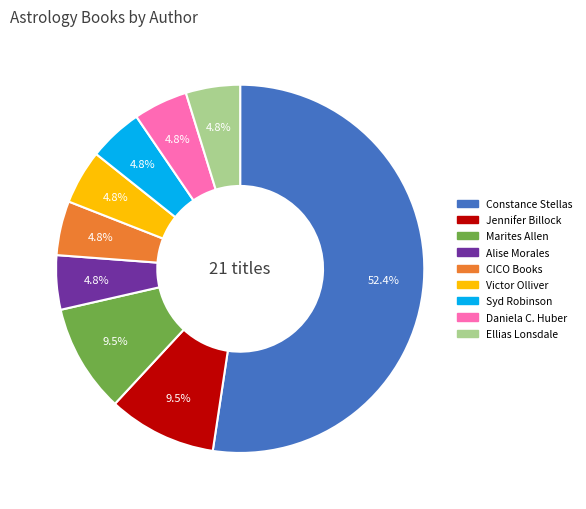

What is the ratio of the value at Marites Allen to the value at Alise Morales?

2.0